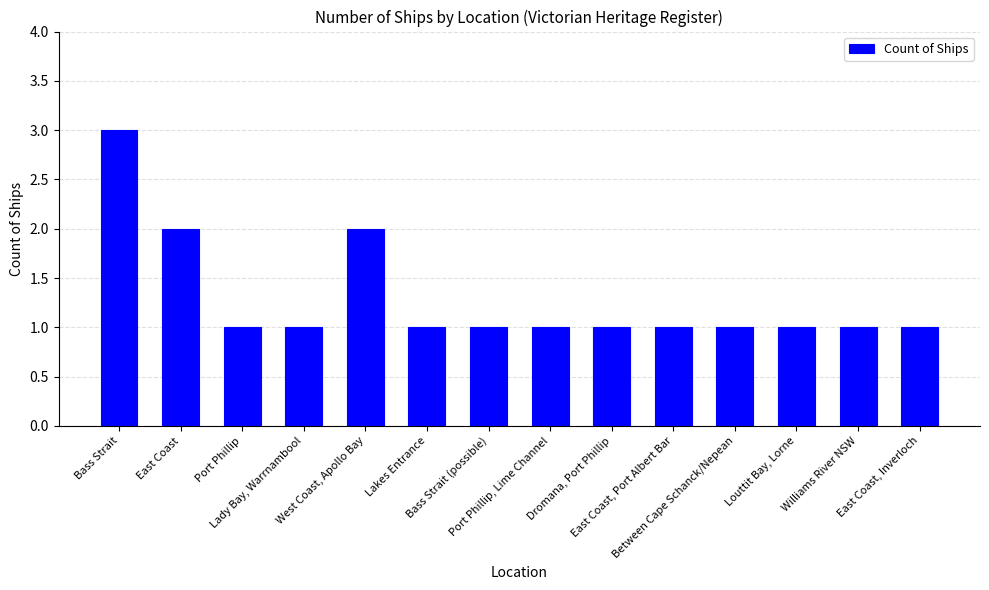

How many values are between 1 and 2?

13